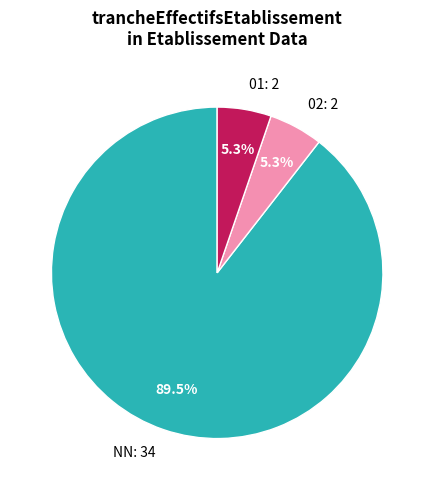

How many slices are in this pie chart?

3